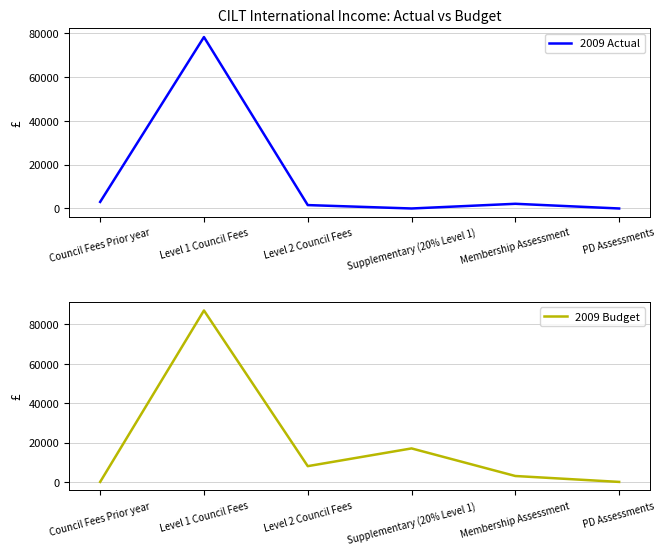

What is the highest value of the 2009 Budget series?

87000